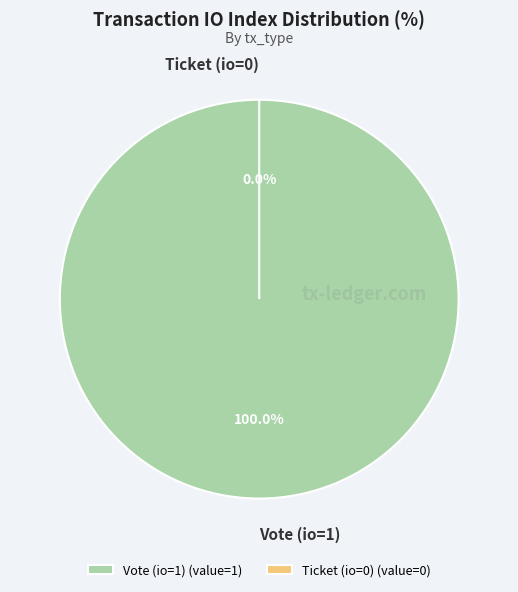

Count the number of slices in the pie.

2